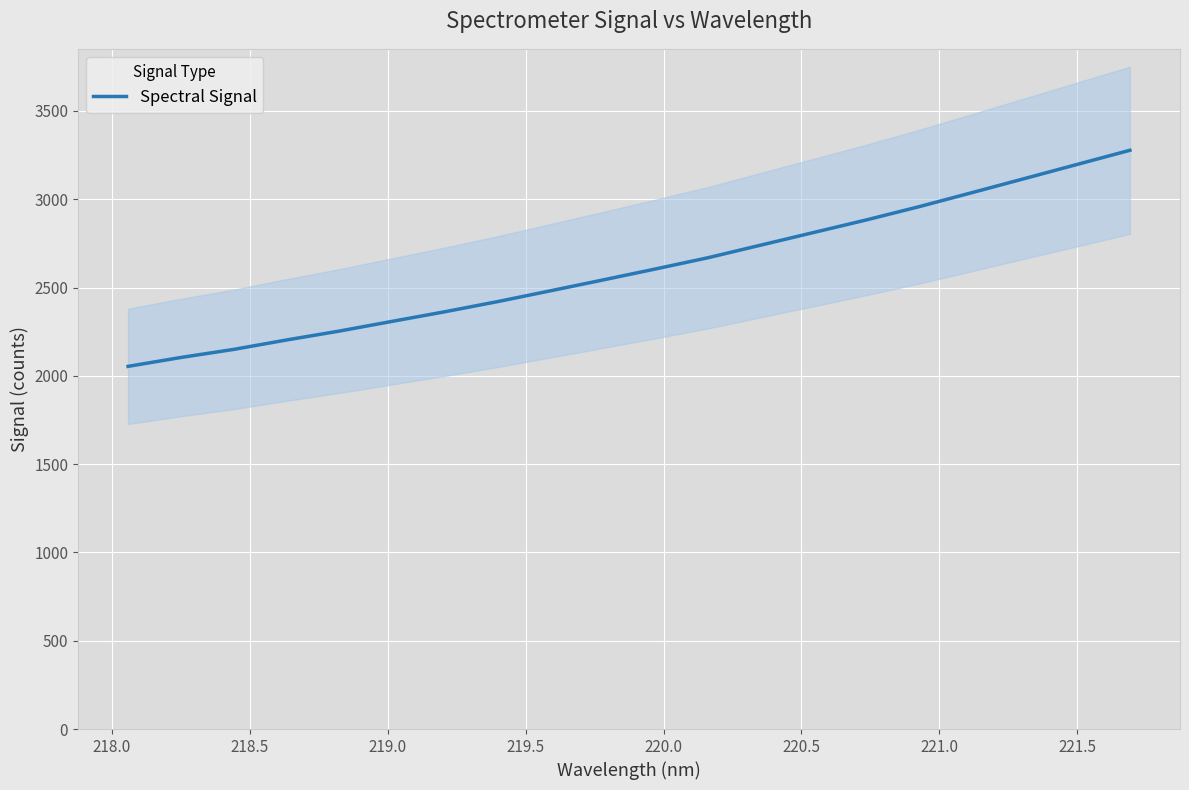

What is the highest value of the Spectral Signal series?

3277.2